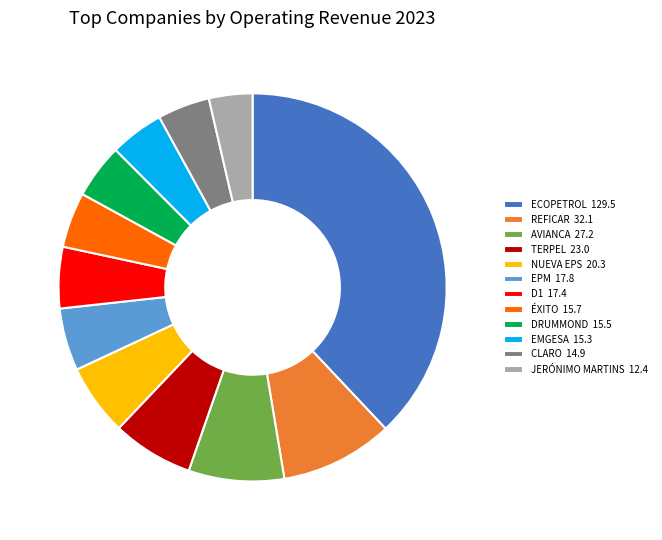

Do EPM 17.8 and REFICAR 32.1 together represent more than half of the pie?

No